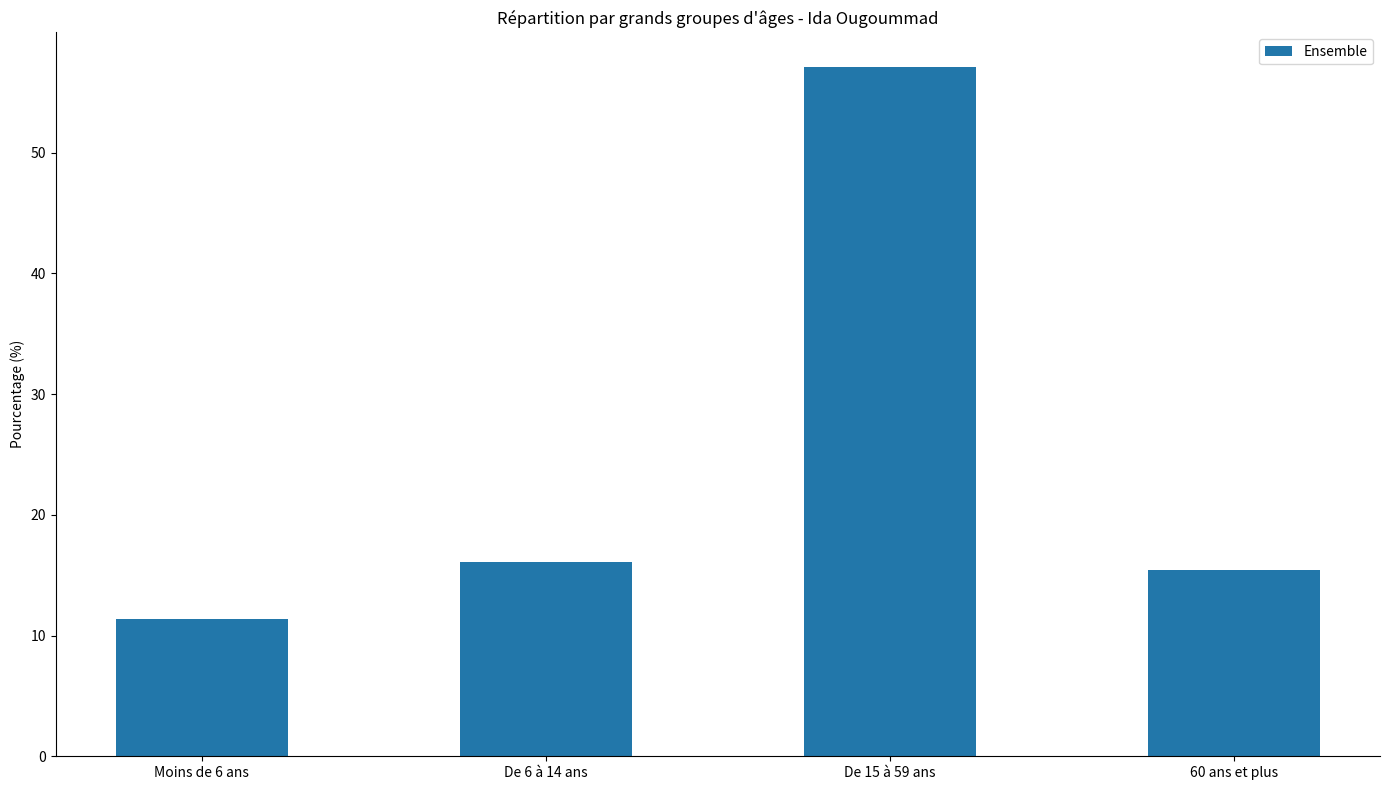

What is the label of the 4th bar from the right?

Moins de 6 ans